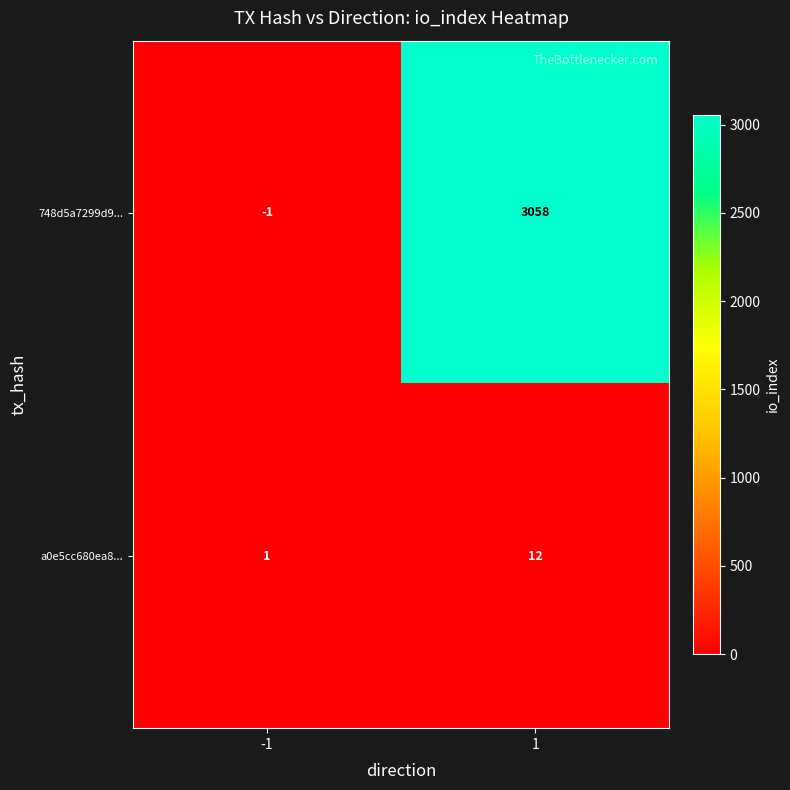

At how many categories does at least one series exceed 2161?

1